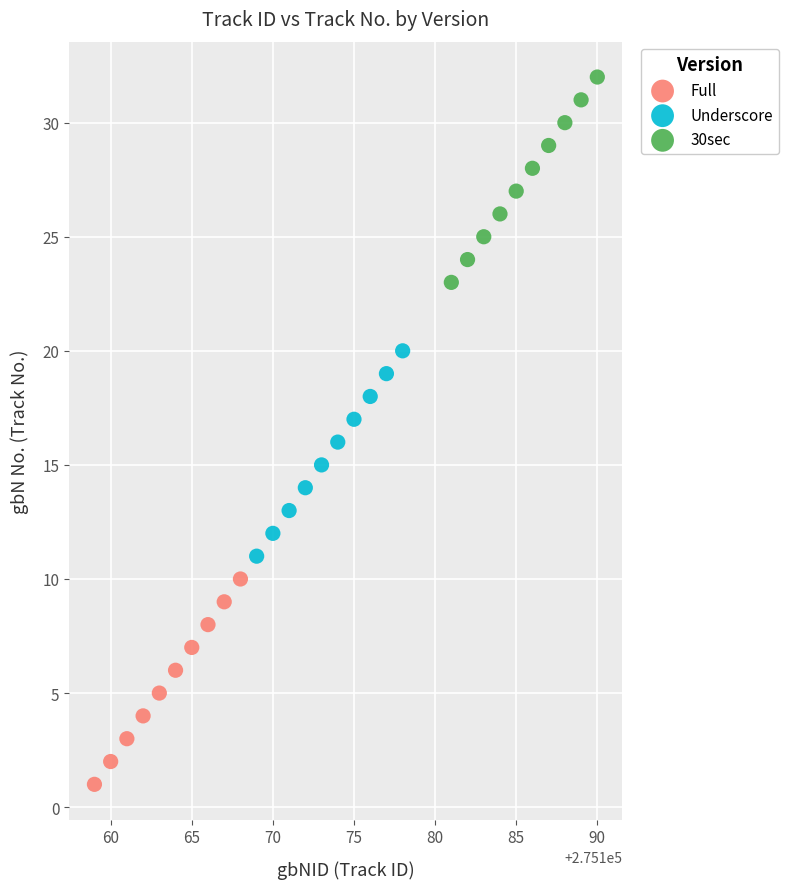

Which series contains the lowest Y value?

Full